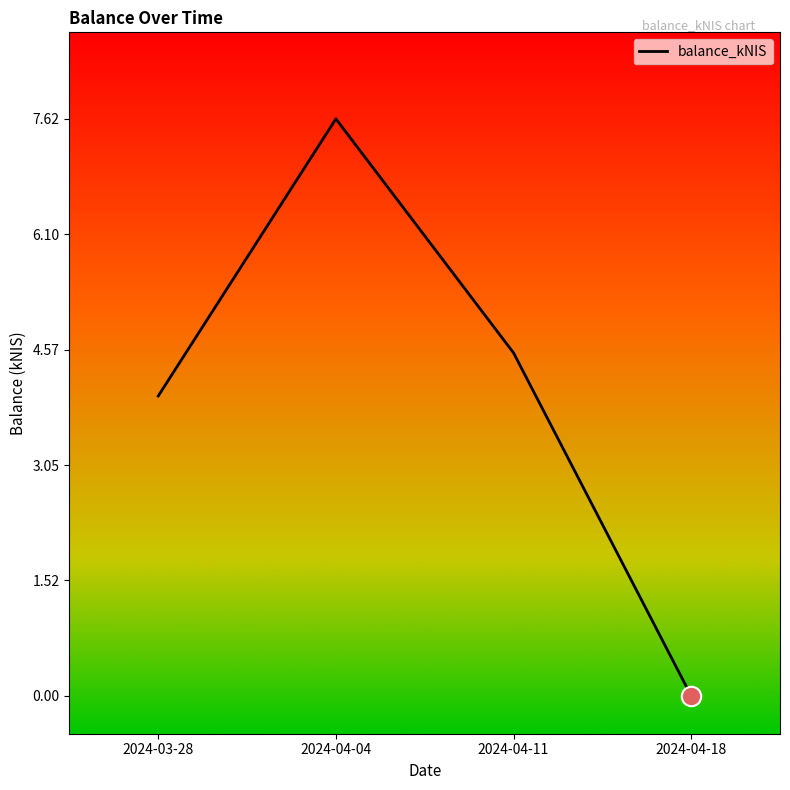

List the labels in order of value, smallest first.

2024-04-18, 2024-03-28, 2024-04-11, 2024-04-04